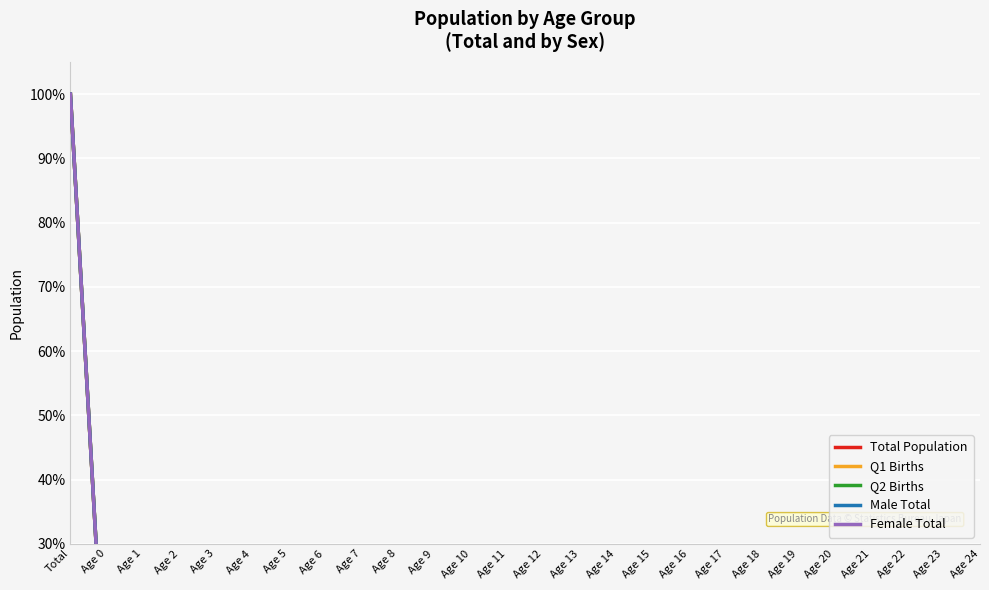

What are all the series names shown in the legend?

Total Population, Q1 Births, Q2 Births, Male Total, Female Total